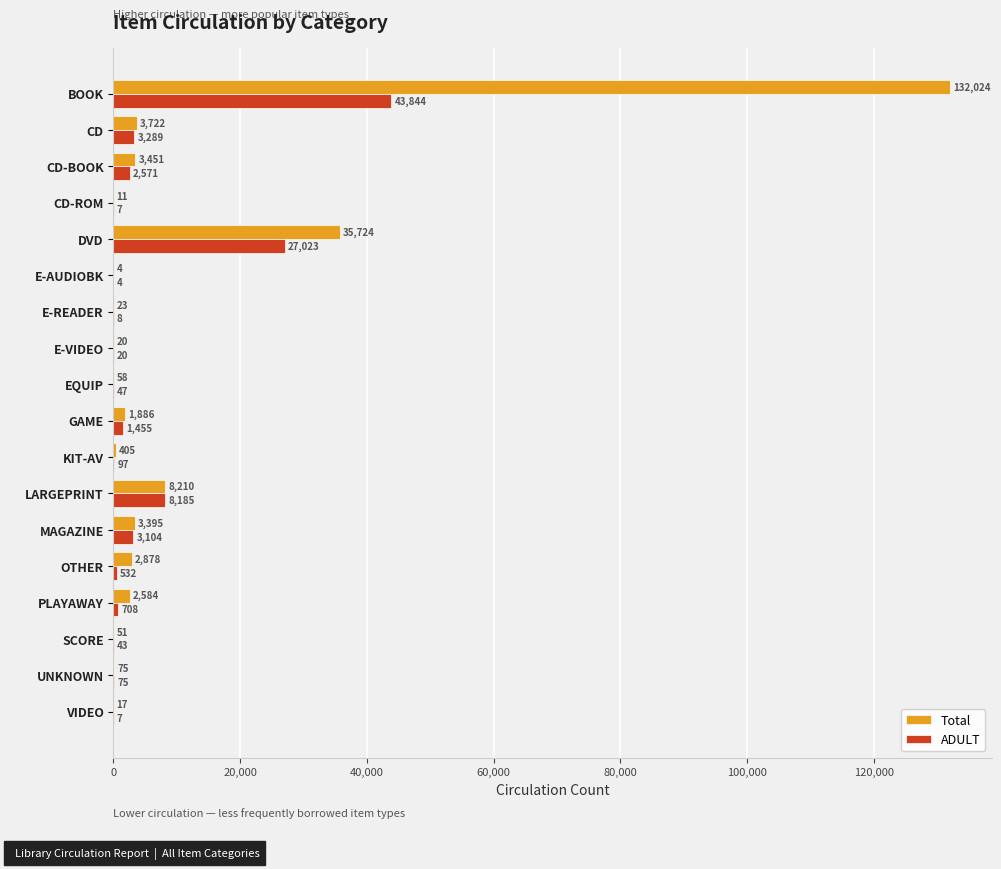

What is the sum of all ADULT values?

91019